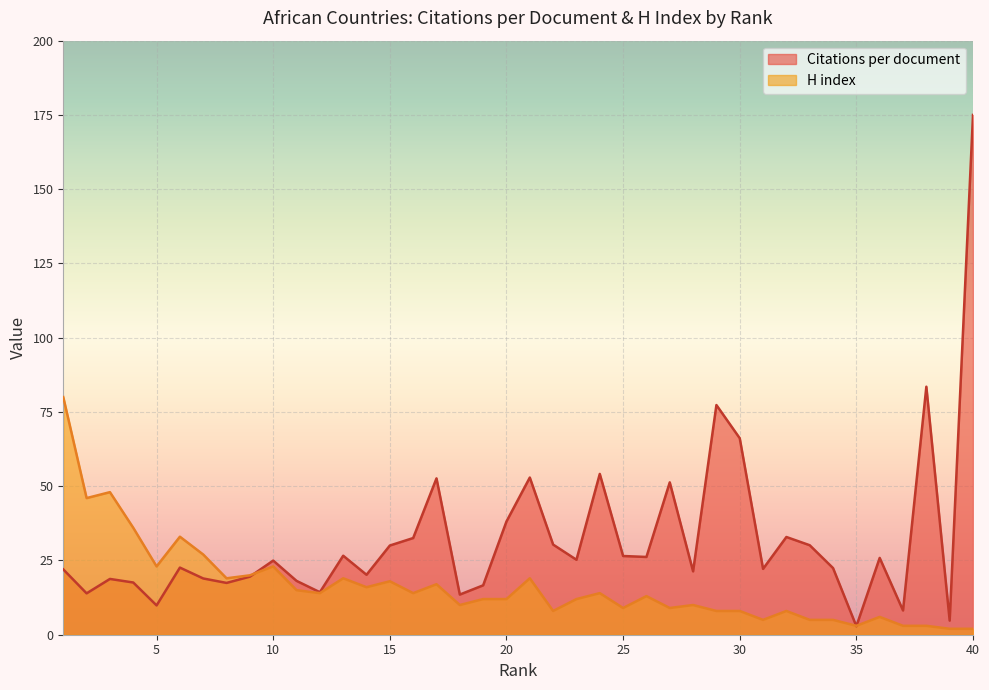

How many interior local peaks does the Citations per document series have?

12